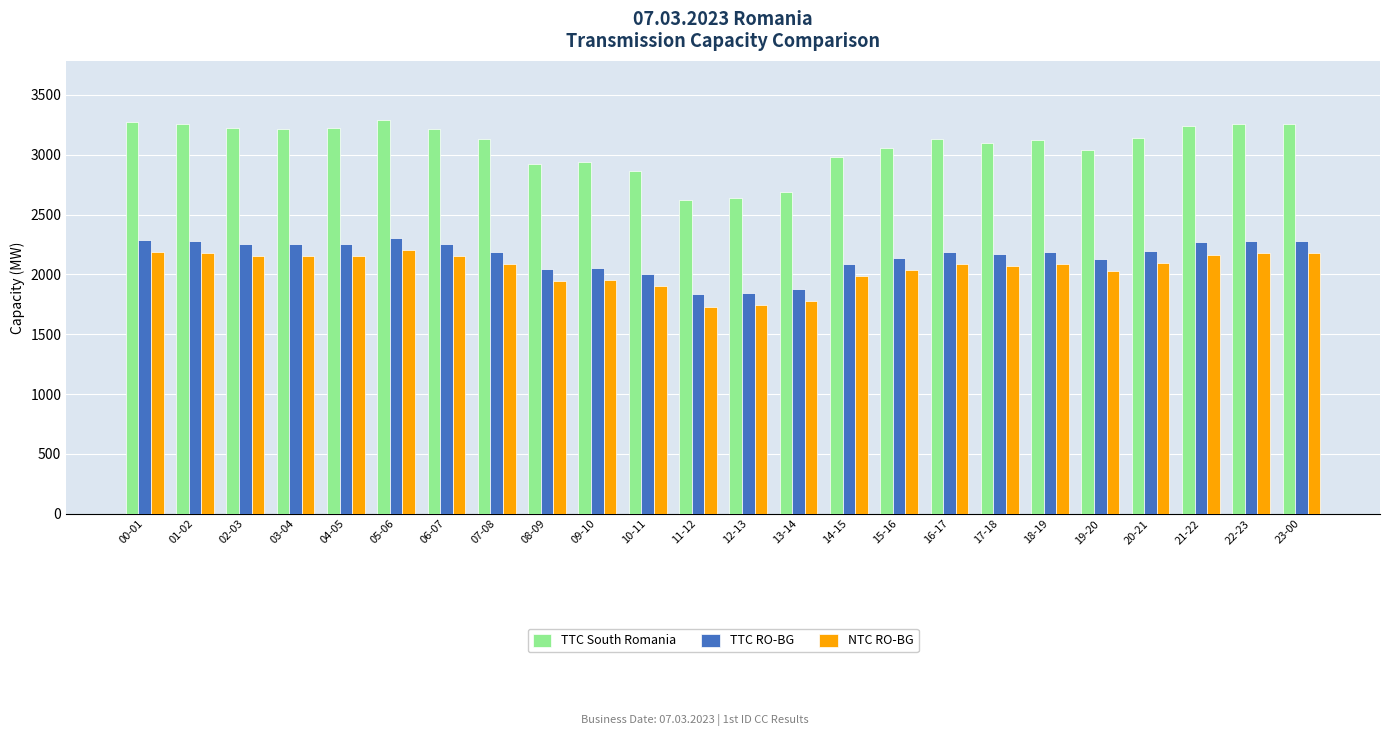

True or false: NTC RO-BG has a value of 2154 at 02-03.

True